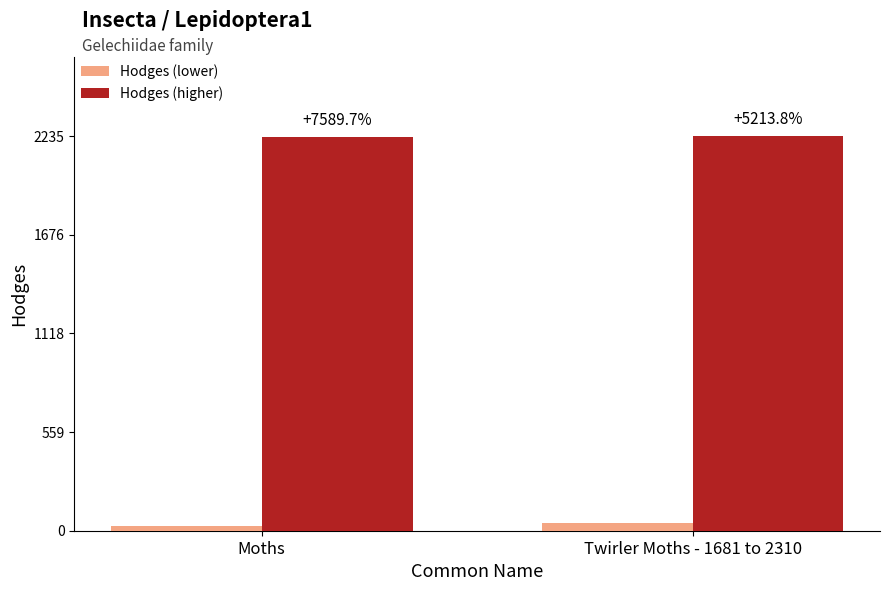

Does the chart contain stacked bars?

No